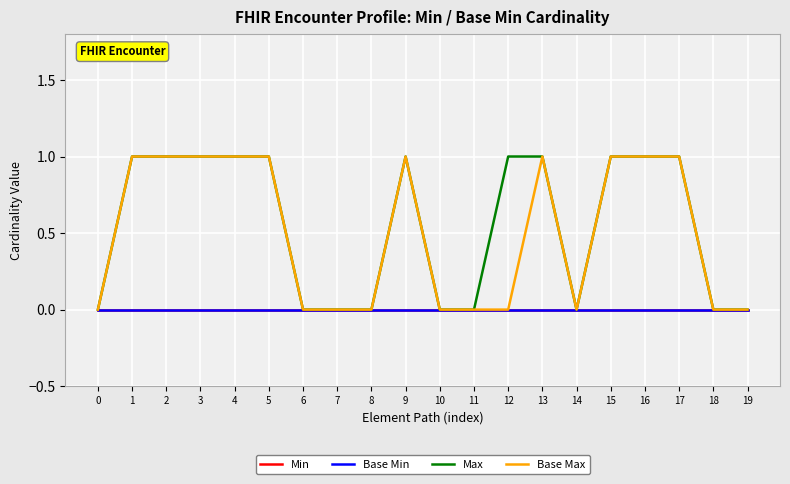

True or false: Base Min and Base Max intersect in this chart.

False